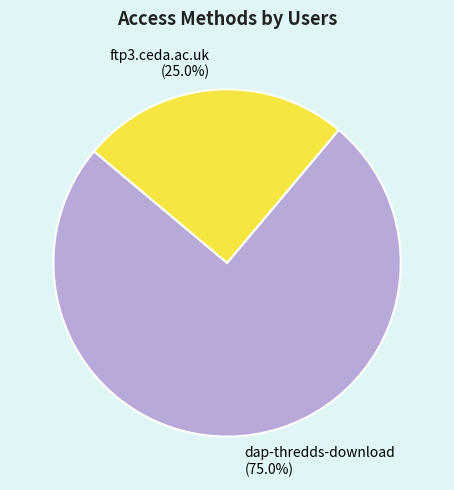

Which category has the biggest portion of the pie?

dap-thredds-download